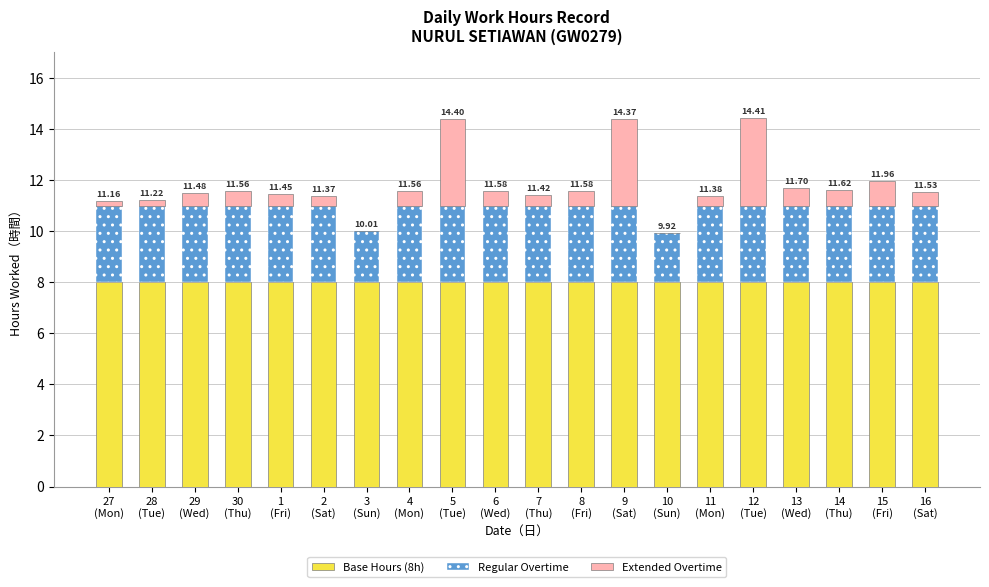

What are all the series names shown in the legend?

Base Hours (8h), Regular Overtime, Extended Overtime